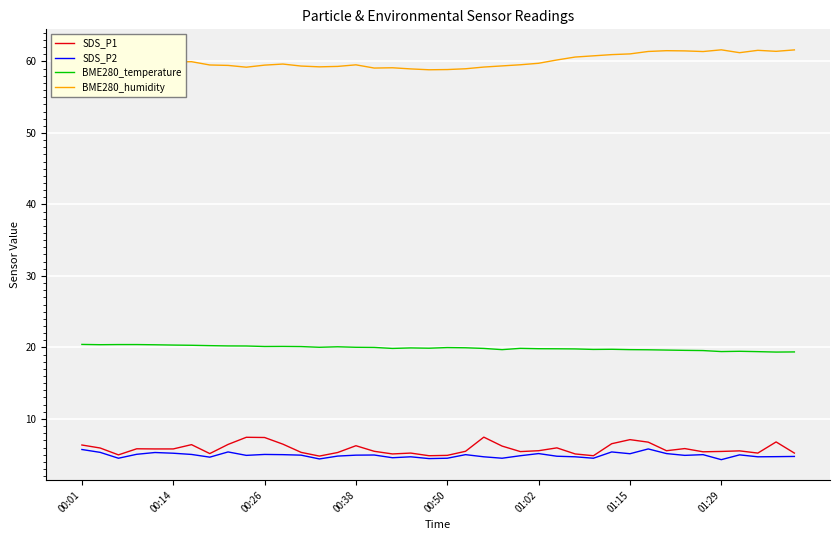

True or false: SDS_P2 has more than 0 points higher than both neighbors.

True